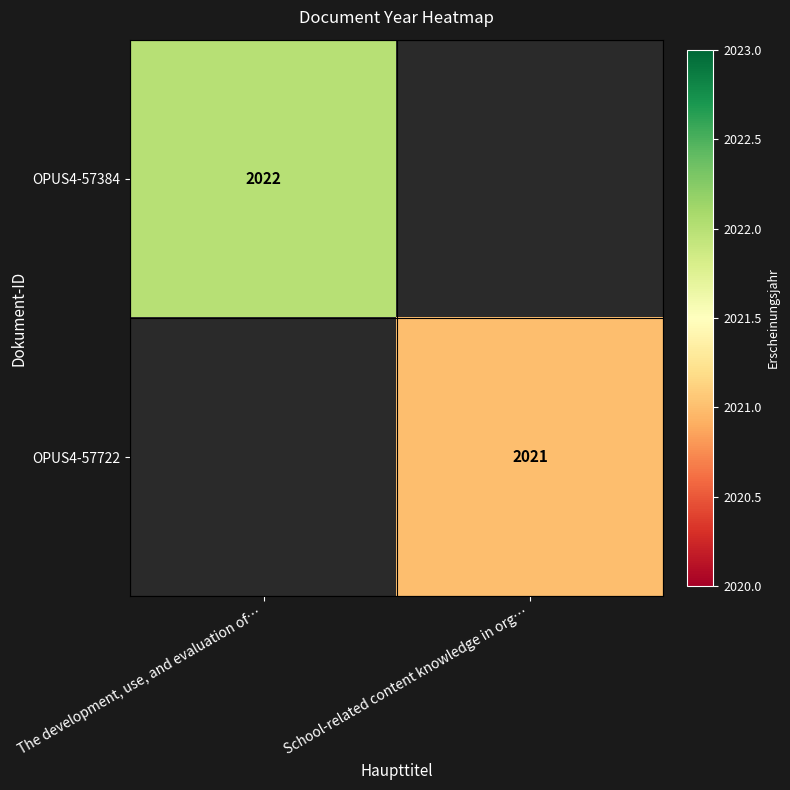

Is it true that OPUS4-57384 equals 2022 at The development, use, and evaluation of…?

True